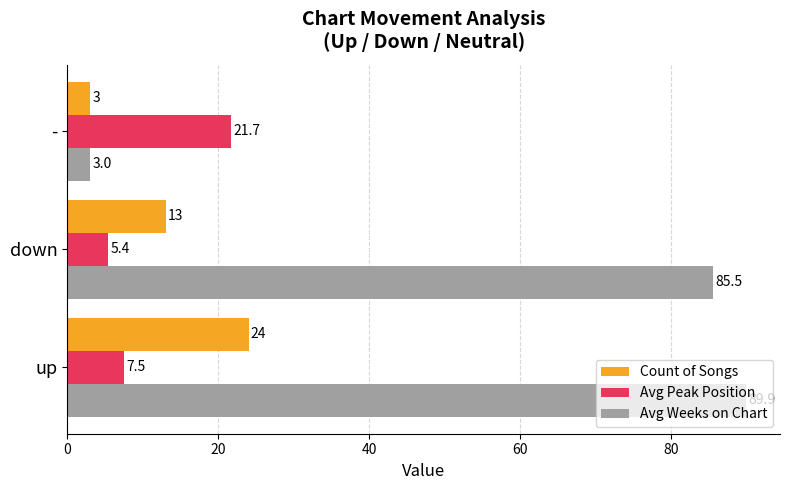

At down, list the series in order from largest to smallest.

Avg Weeks on Chart, Count of Songs, Avg Peak Position